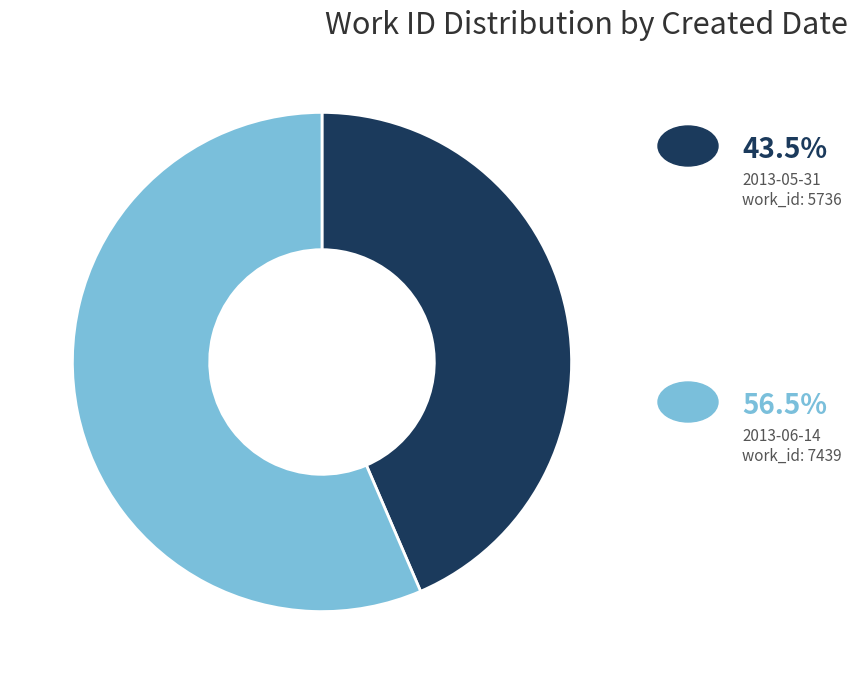

Is there a majority slice in this chart?

Yes